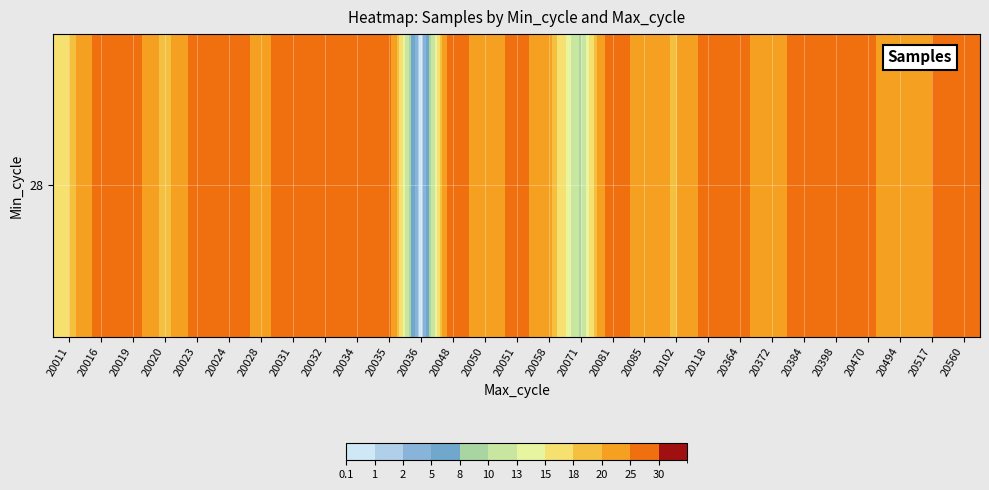

Read the value at 20034.

27.6